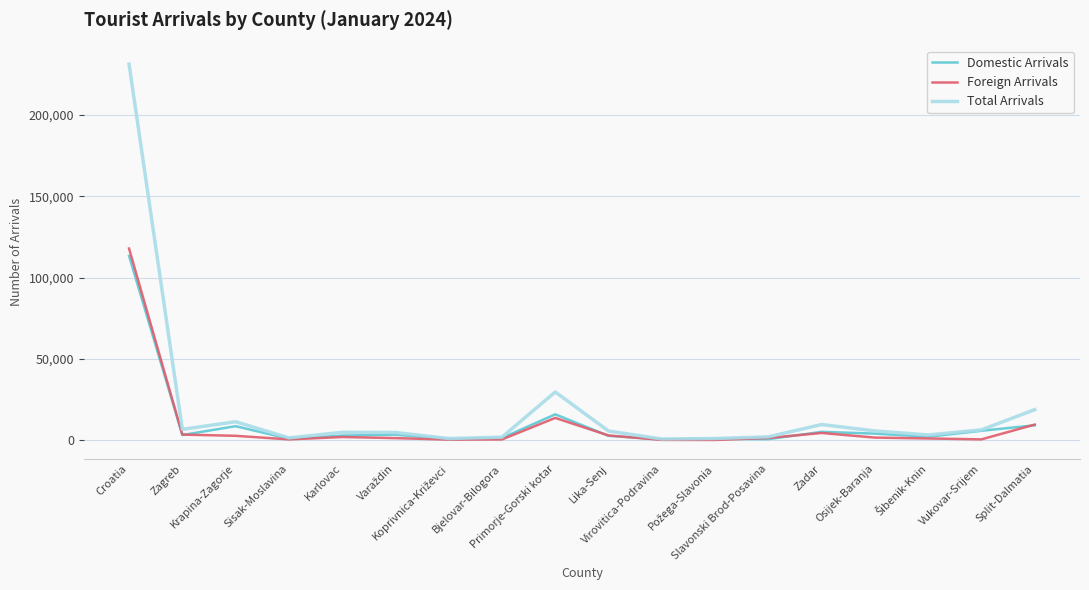

Which category has the highest value in the Total Arrivals series?

Croatia